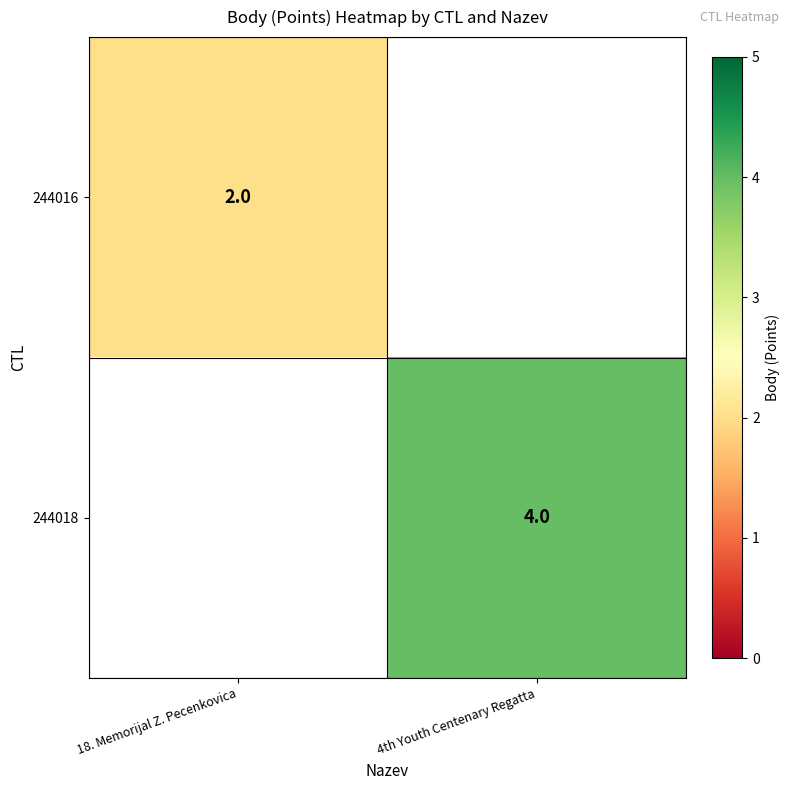

True or false: 244018 has a value of 3 at 4th Youth Centenary Regatta.

False